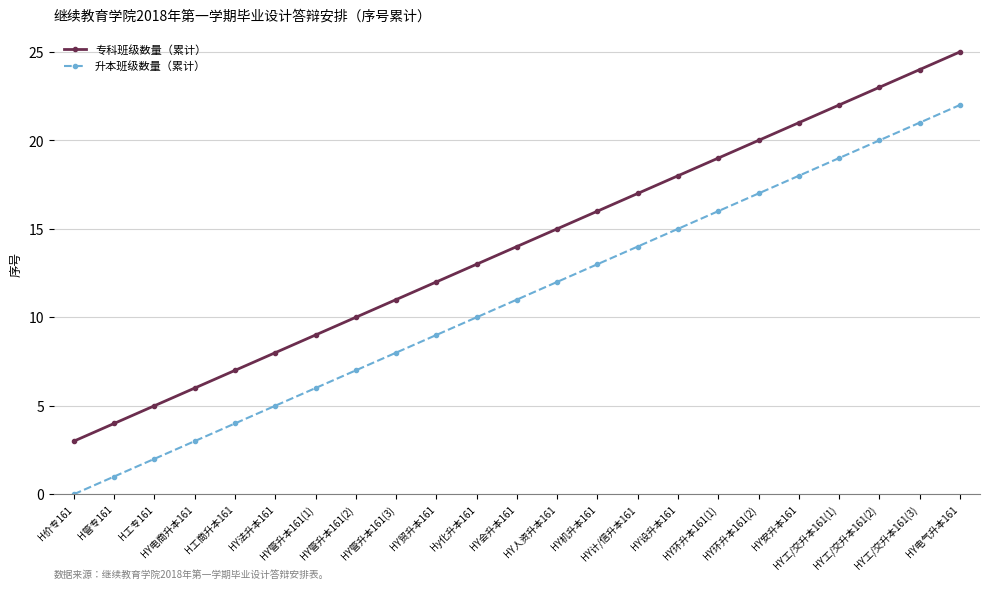

Which category has the highest value across all series?

HY电气升本161